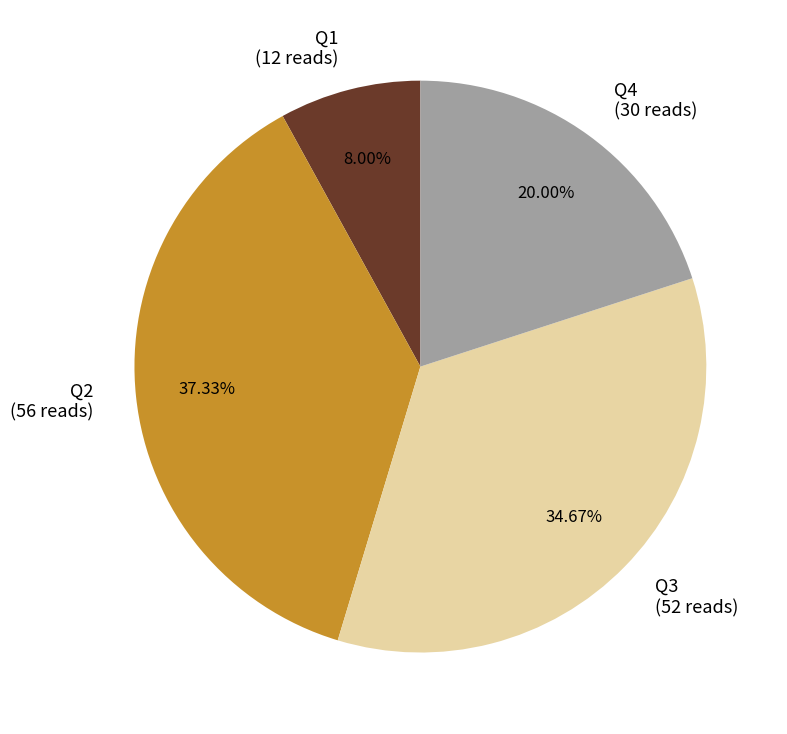

Between Q1 and Q3, which is larger?

Q3